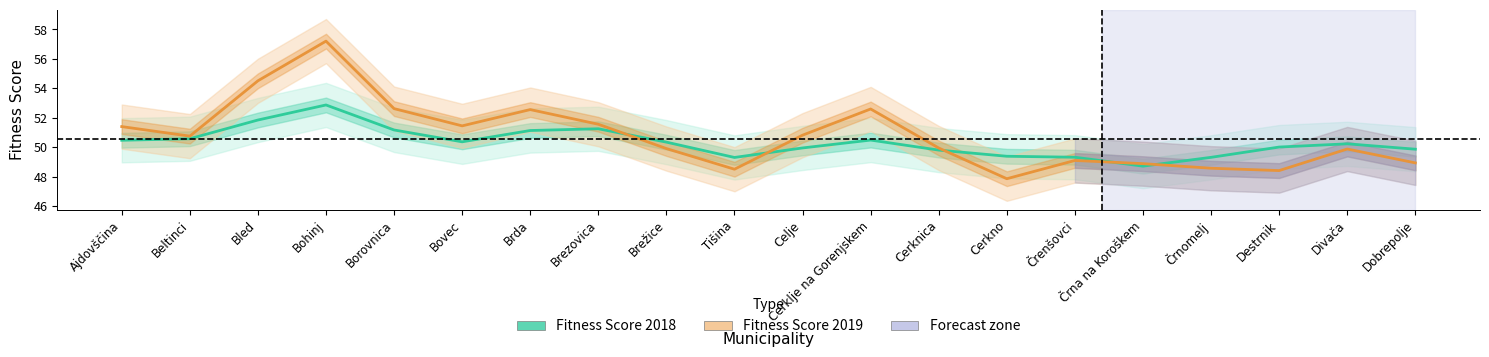

What is the difference between the maximum and minimum values in the Fitness Score 2018 series?

4.2